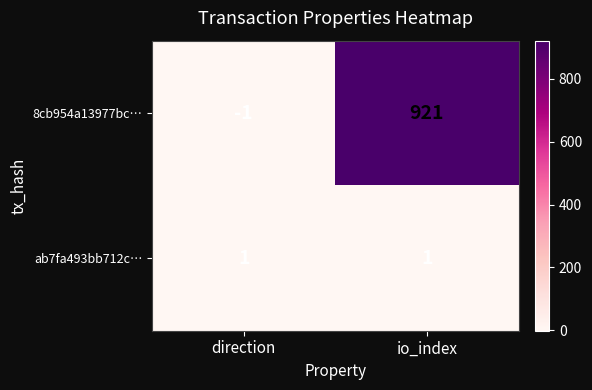

At which category is the sum across all series the highest?

io_index